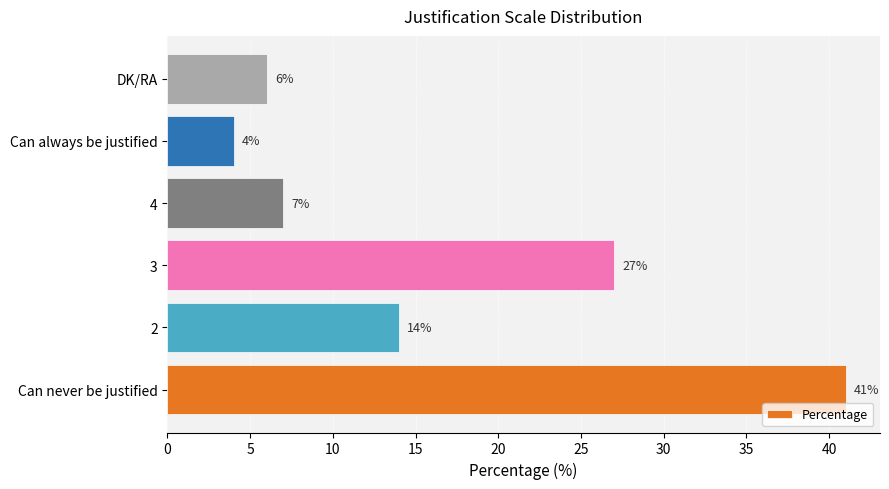

Where is the data nearest to the value 22?

3